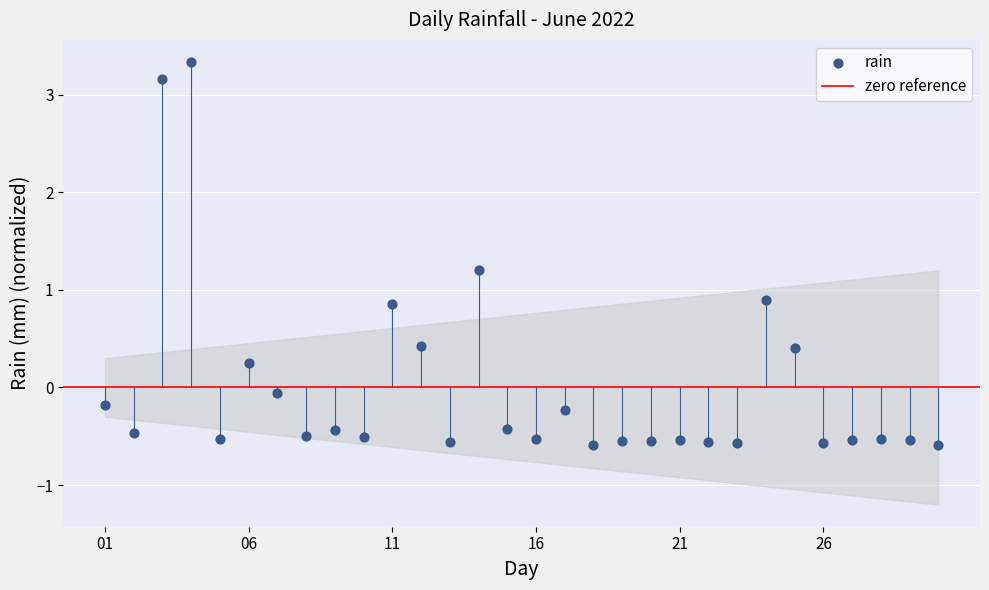

What is the range of Y values (max minus min)?

3.9